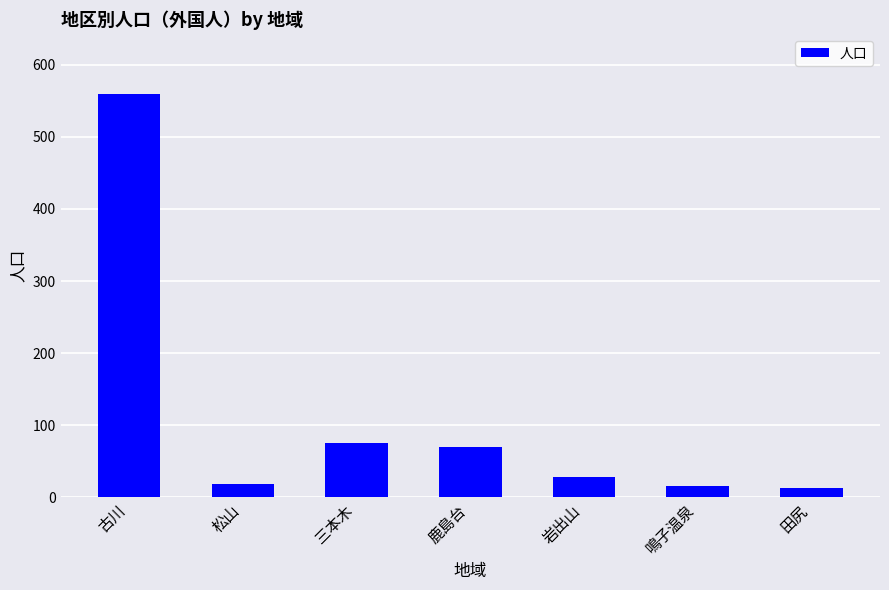

Count the number of categories in the chart.

7